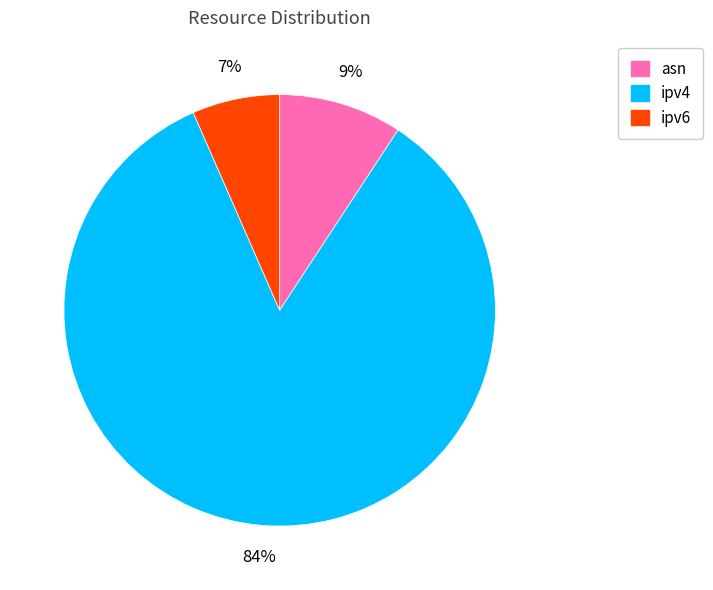

Which slice is the smallest?

ipv6